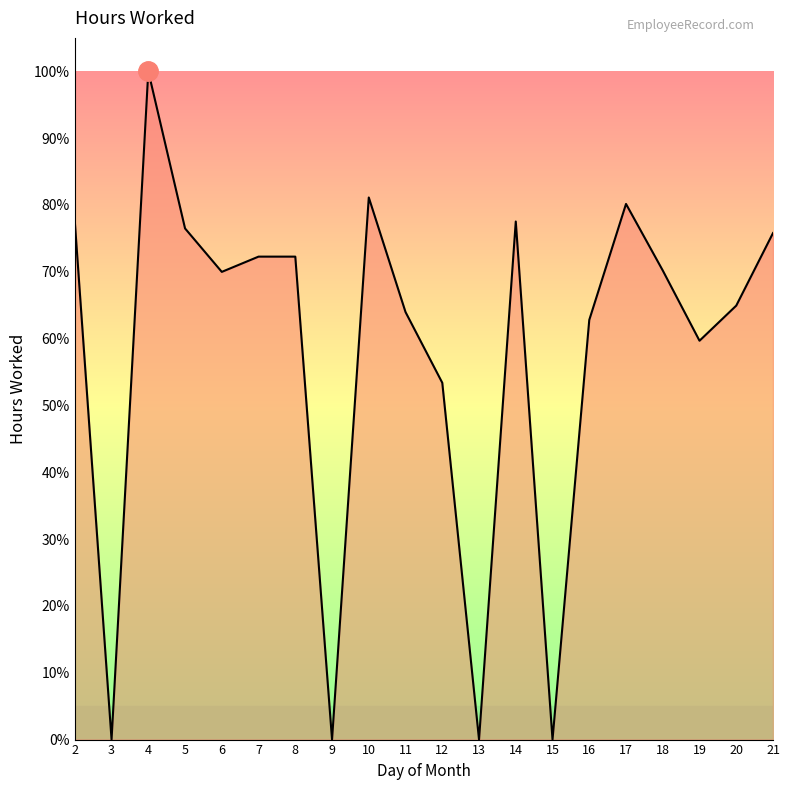

At which label is the value closest to 50?

12